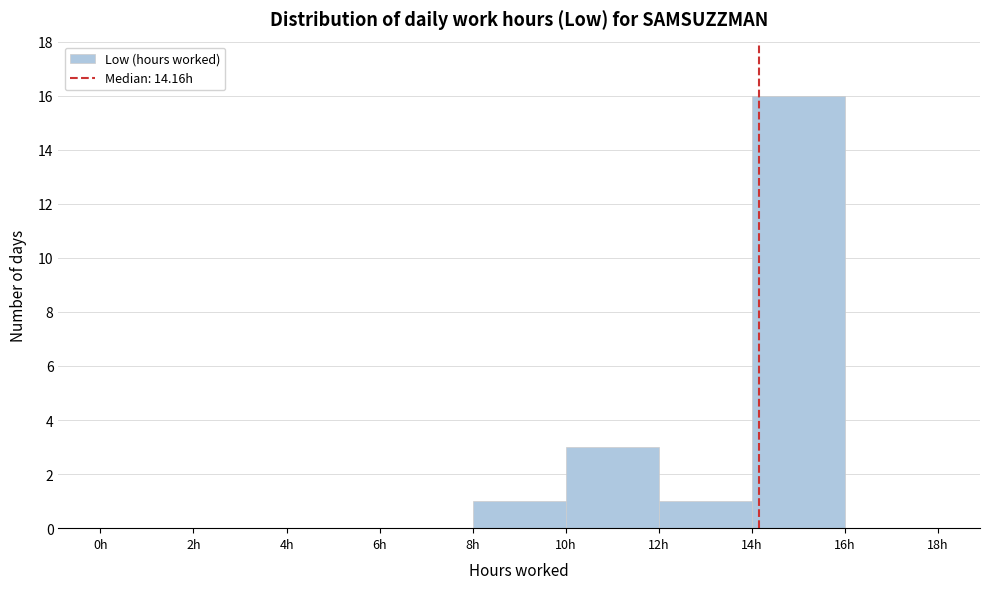

Reading left to right, list every bar in this chart as the range it spans on the x-axis followed by its height. The values are not printed on the chart, so give them approximately, as read against the axis.

0 to 2: 0
2 to 4: 0
4 to 6: 0
6 to 8: 0
8 to 10: 1
10 to 12: 3
12 to 14: 1
14 to 16: 16
16 to 18: 0